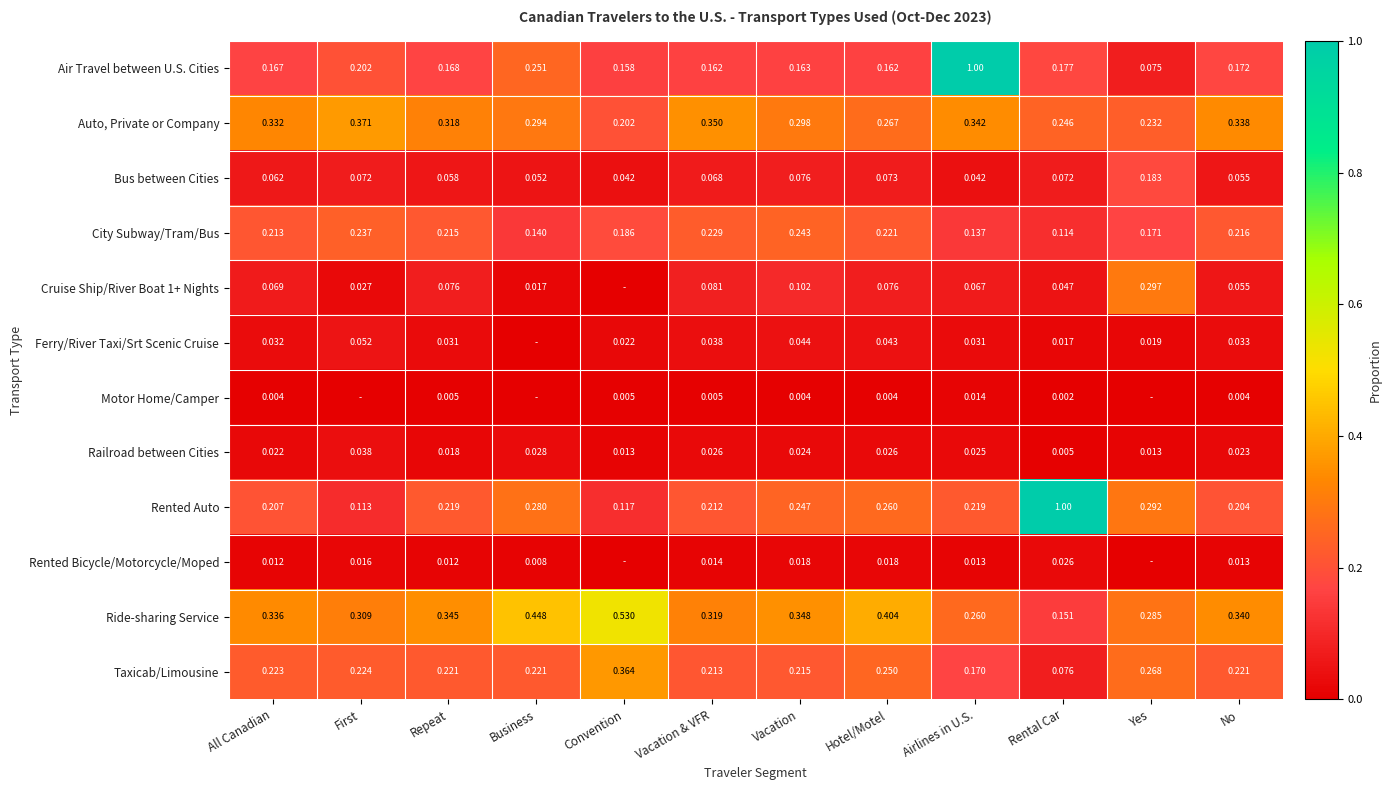

Which has a higher value, Vacation or First?

First